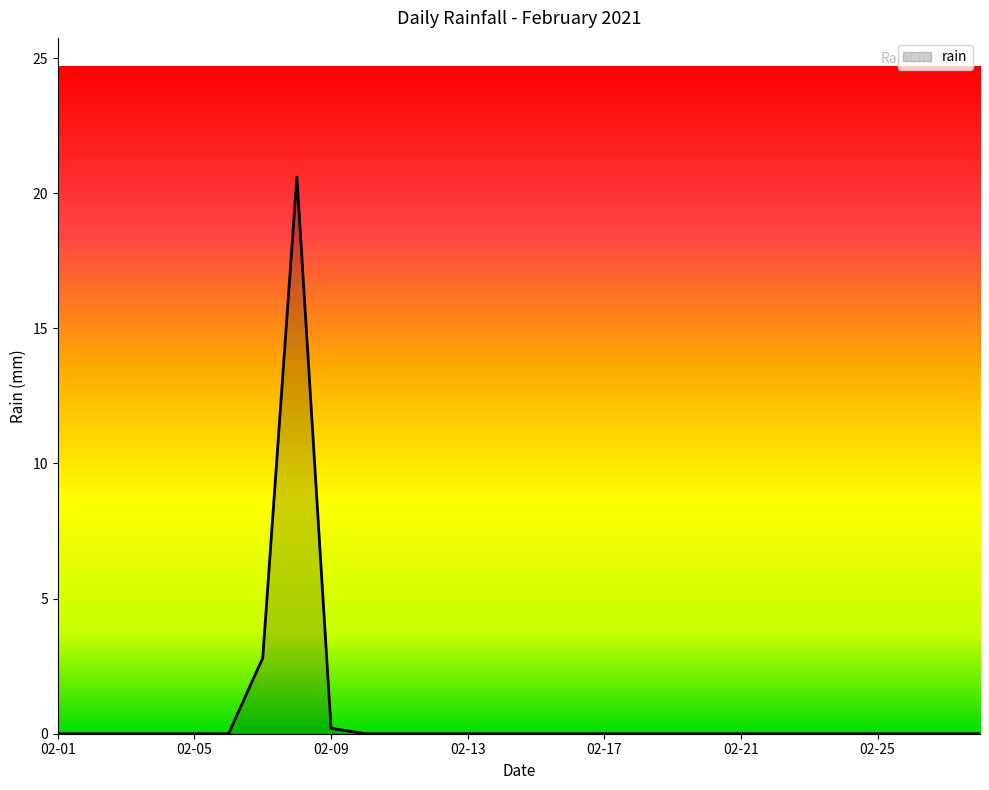

What is the sum of all values?

23.6